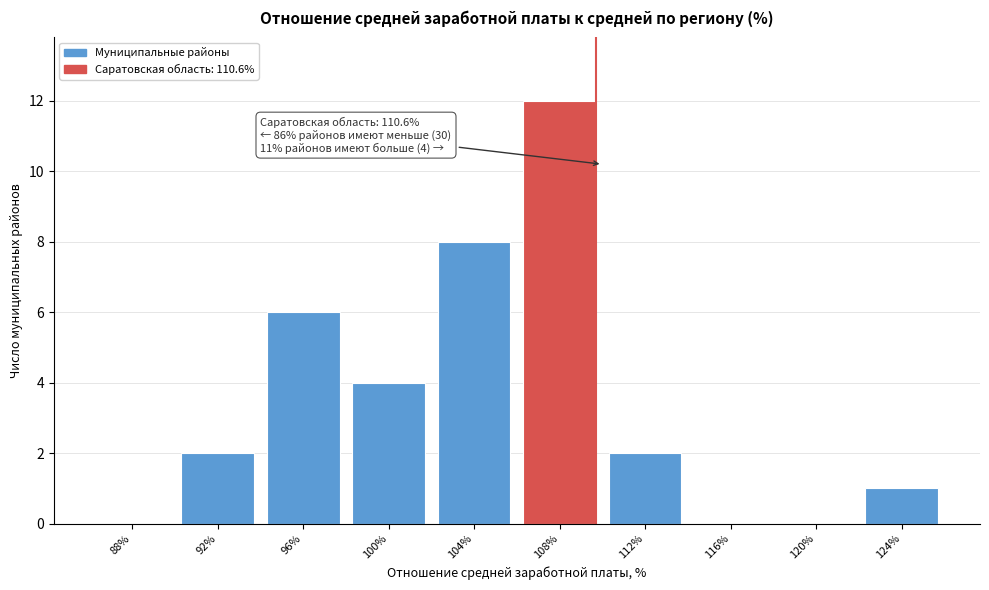

Reading left to right, extract all data points from this chart.

88%=0	92%=2	96%=6	100%=4	104%=8	108%=12	112%=2	116%=0	120%=0	124%=1